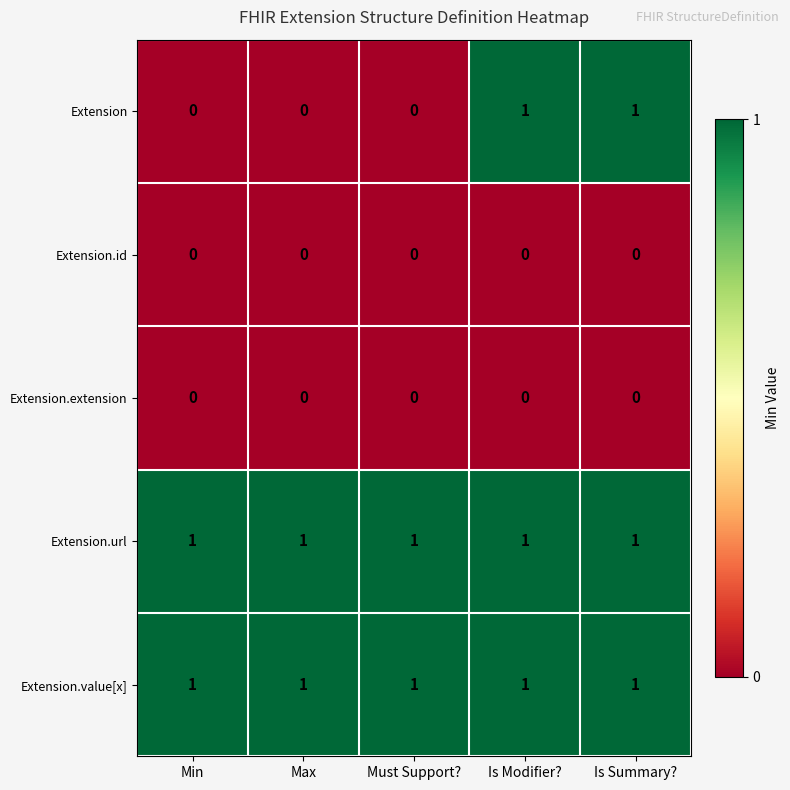

Is it true that Extension.id equals 0 at Must Support??

True